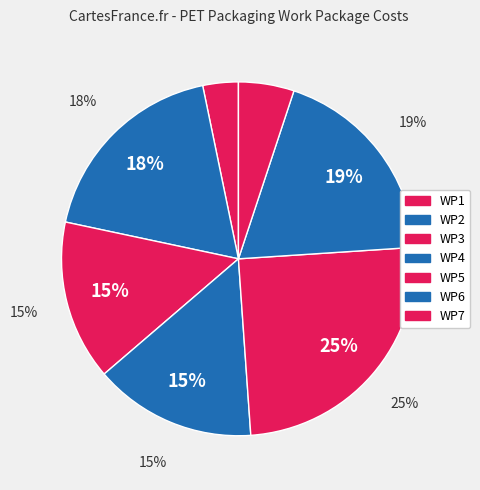

What percentage is the WP5 slice, to the nearest percent?

25%